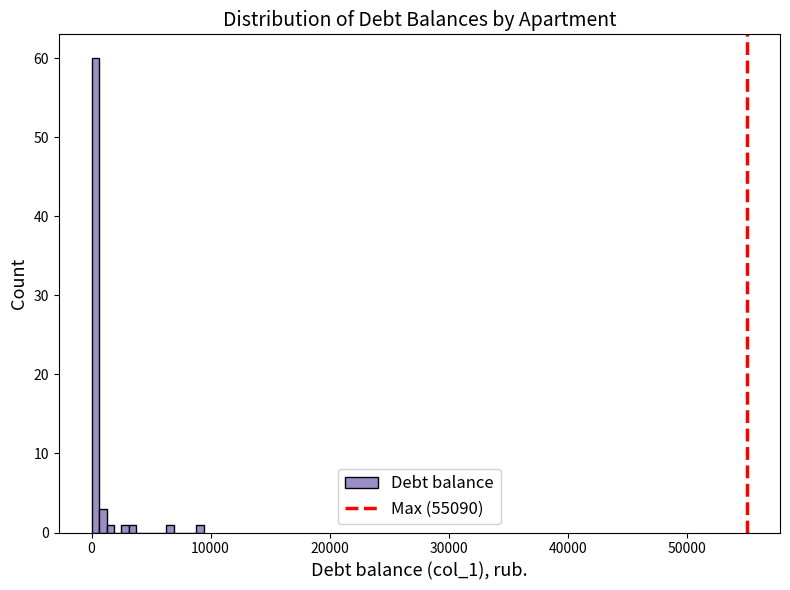

Around what value on the x-axis is the tallest bar? Give the approximate position of its centre, as read against the axis.

0